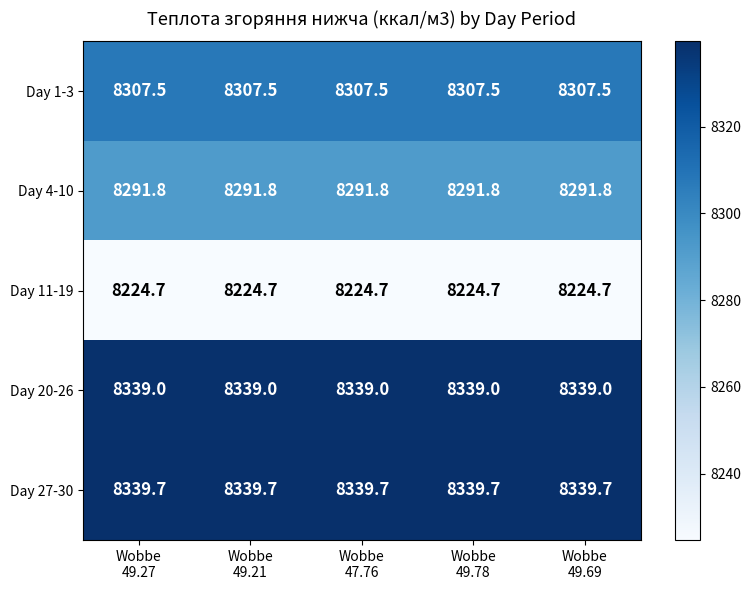

What is the average value of the Day 27-30 series?

8339.7